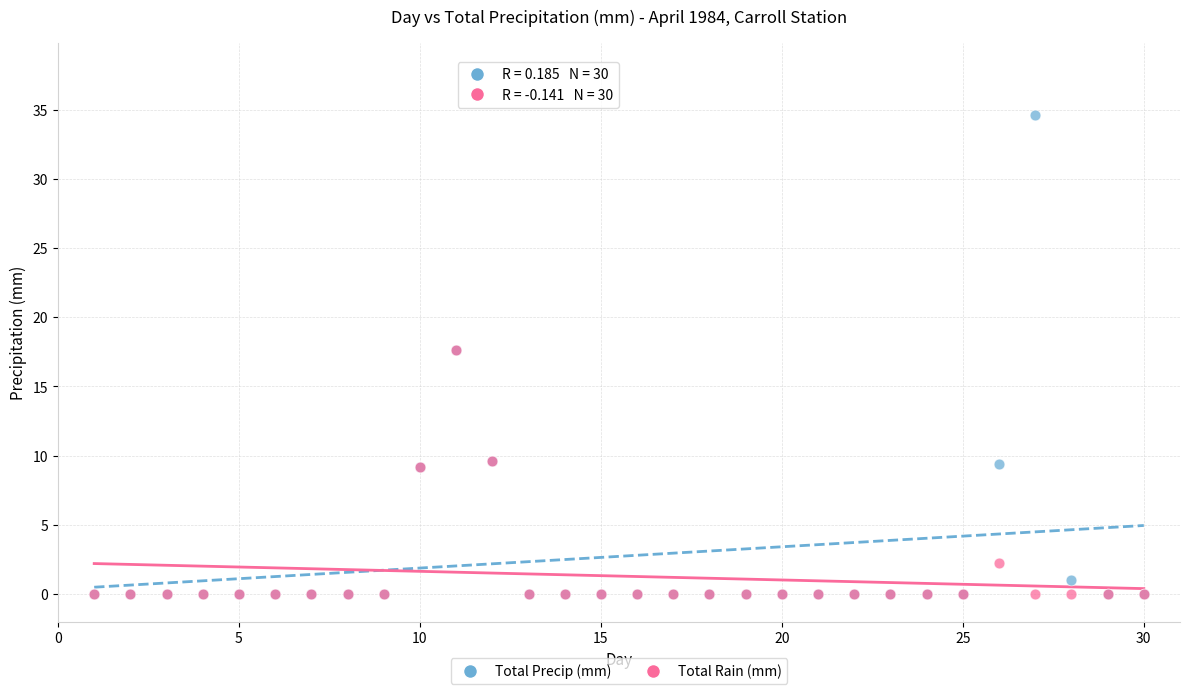

Which series contains the highest Y value?

Total Precip (mm)